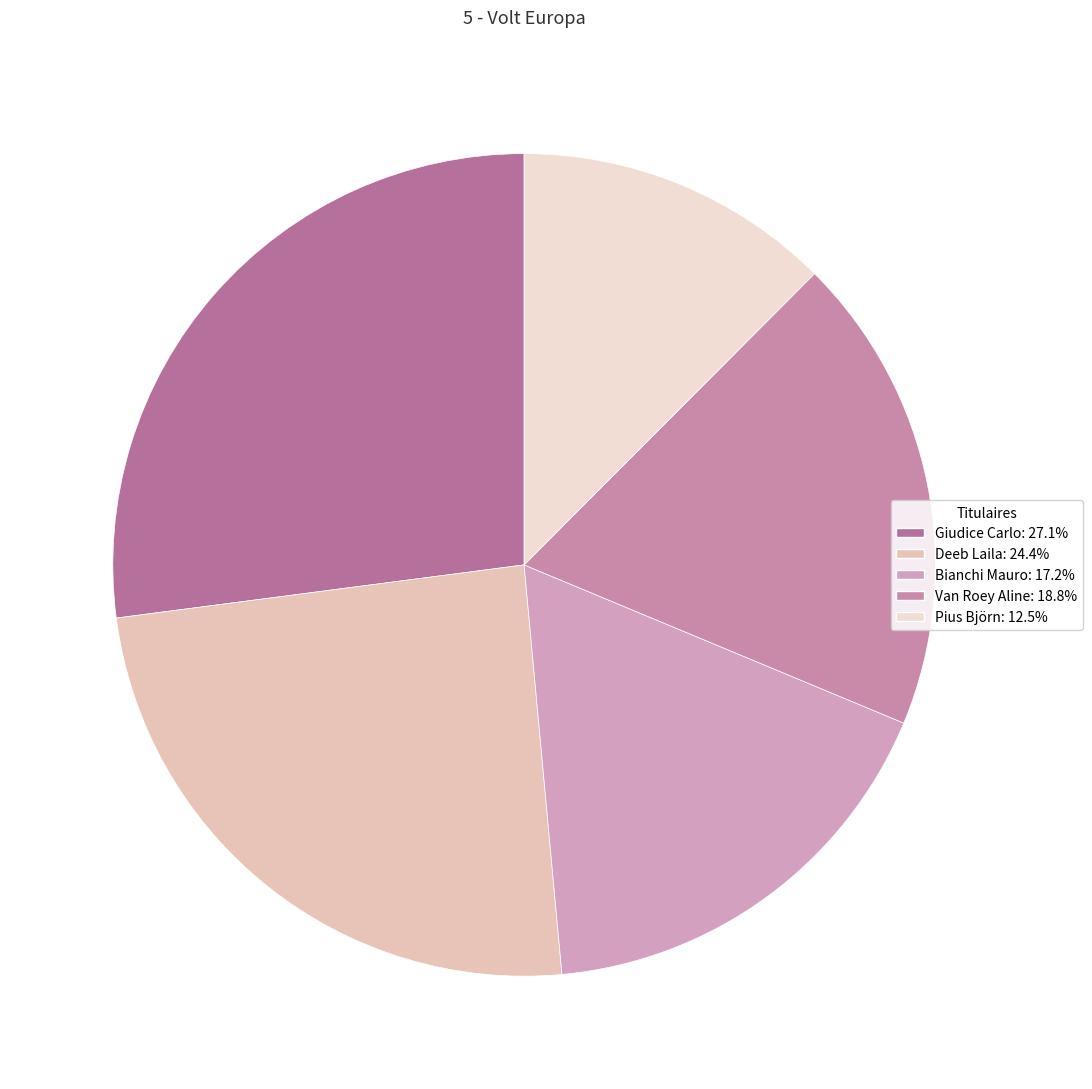

Which category has the biggest portion of the pie?

Giudice Carlo